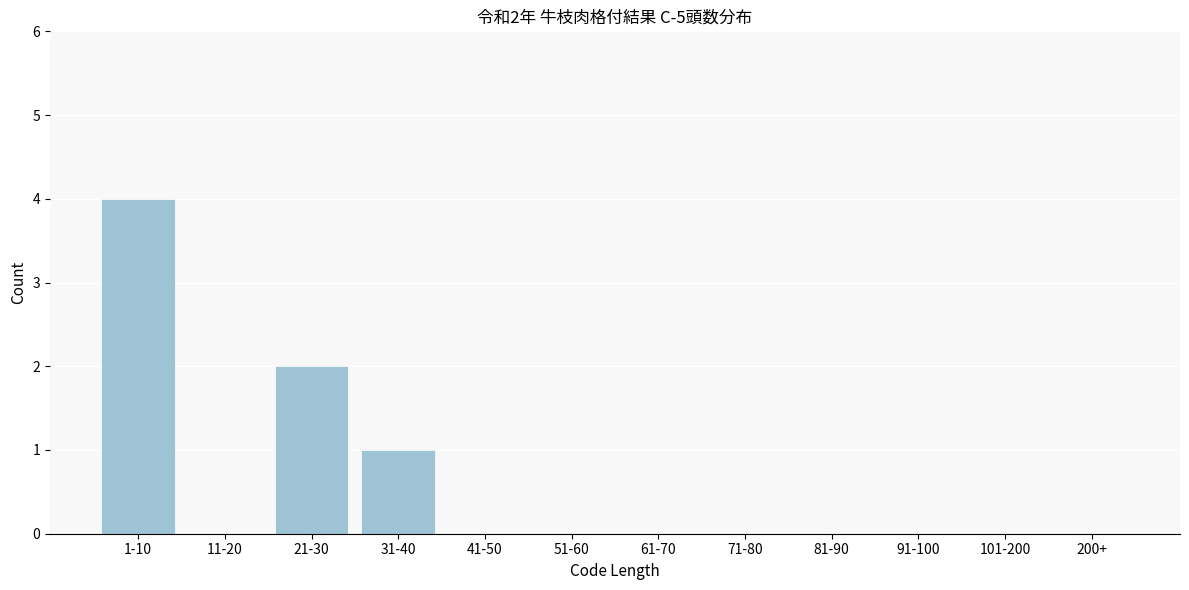

Reading left to right, what are all the values shown in this chart?

1-10=4	11-20=0	21-30=2	31-40=1	41-50=0	51-60=0	61-70=0	71-80=0	81-90=0	91-100=0	101-200=0	200+=0